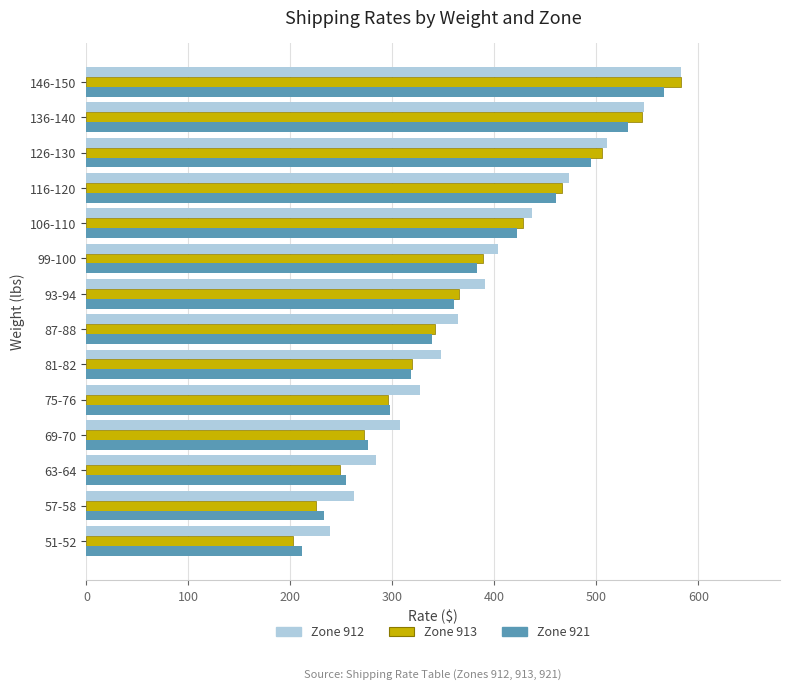

What is the difference between the maximum and second lowest values in the Zone 913 series?

357.8